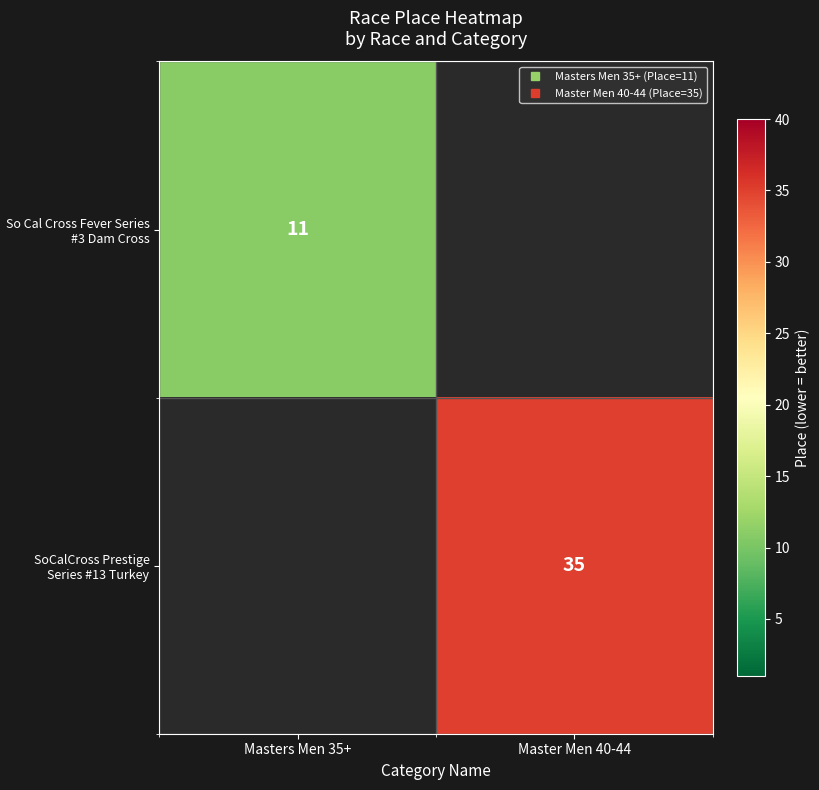

What is the highest value of the So Cal Cross Fever Series #3 Dam Cross series?

11.0